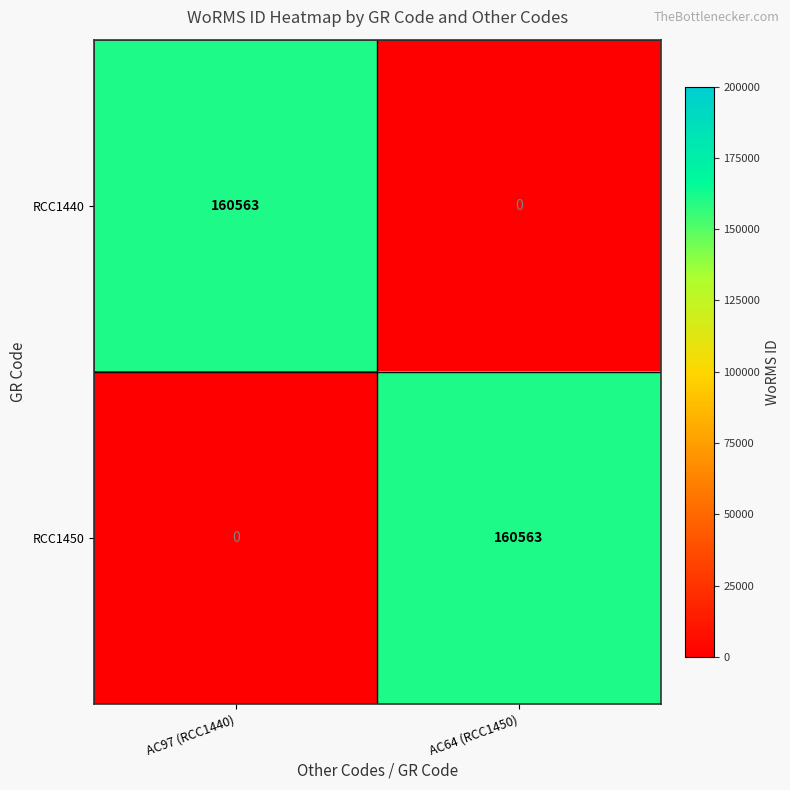

Reading left to right, transcribe all the data shown in this chart.

RCC1440: AC97 (RCC1440)=160563	AC64 (RCC1450)=0
RCC1450: AC97 (RCC1440)=0	AC64 (RCC1450)=160563